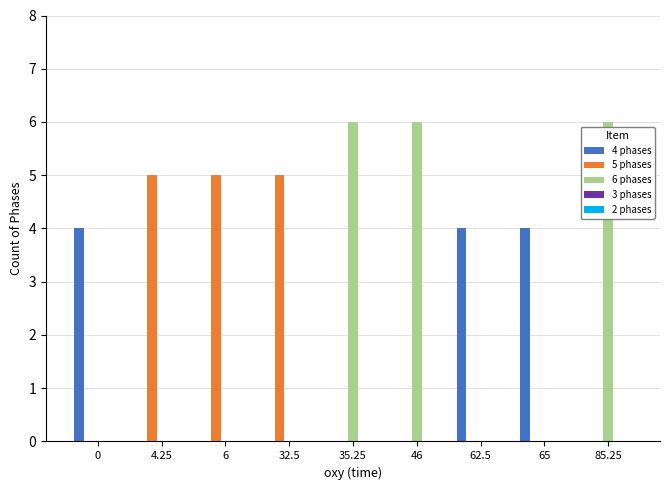

Between 32.5 and 62.5, which series saw the biggest shift?

5 phases